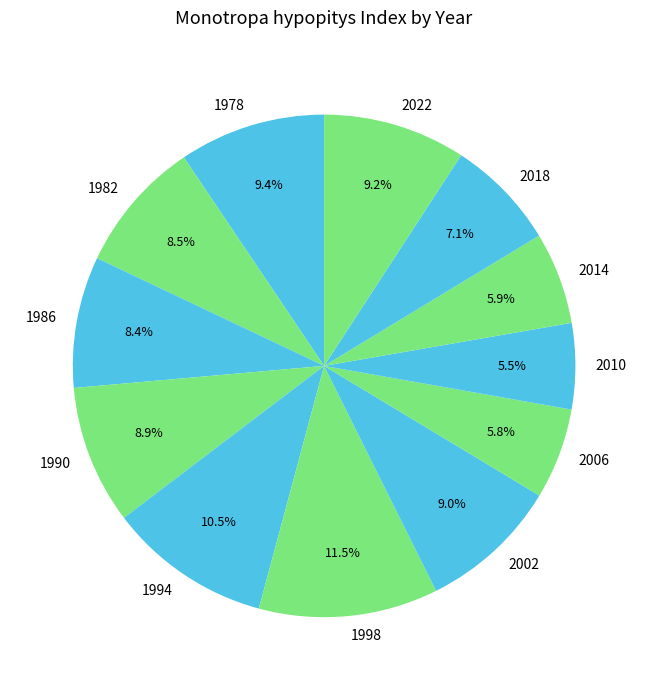

Combined, do 2014 and 2010 account for over 50%?

No